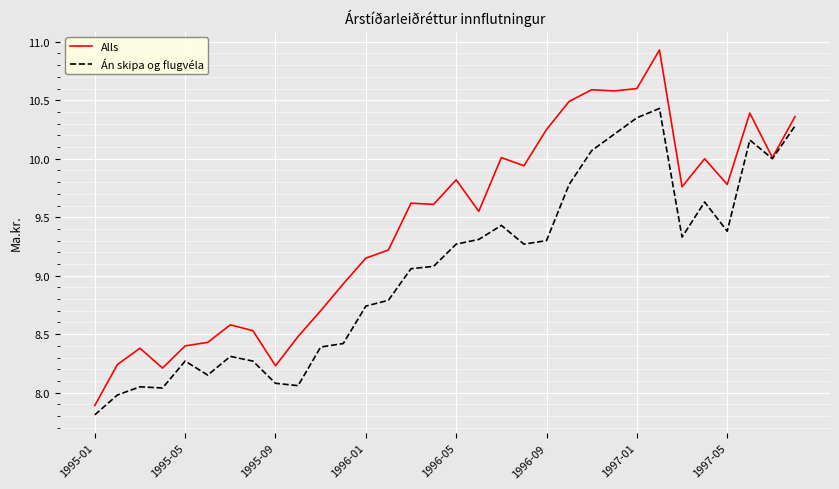

Which series has the largest total across all categories?

Alls